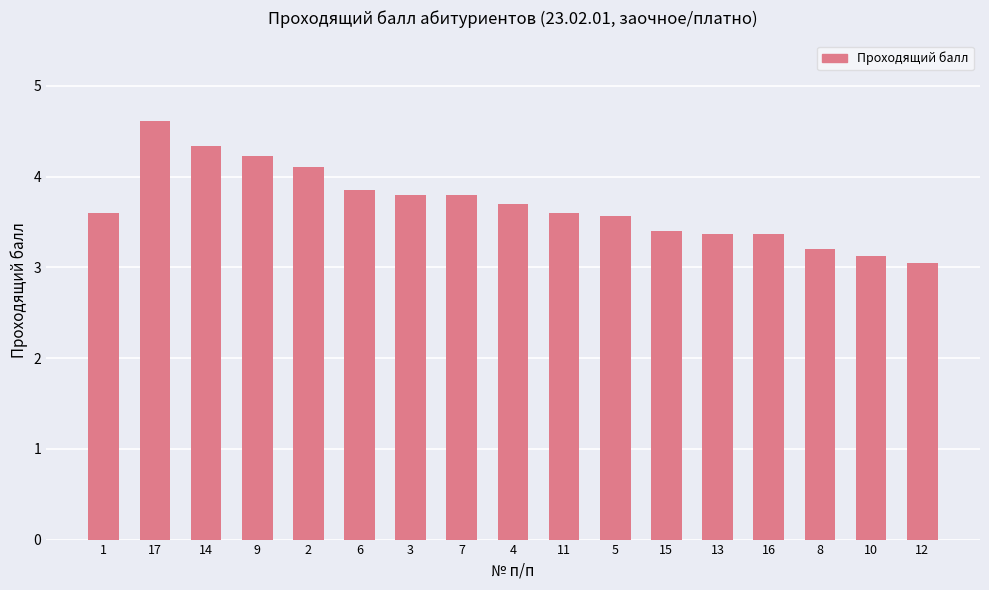

What is the difference between the values at 7 and 9?

0.4